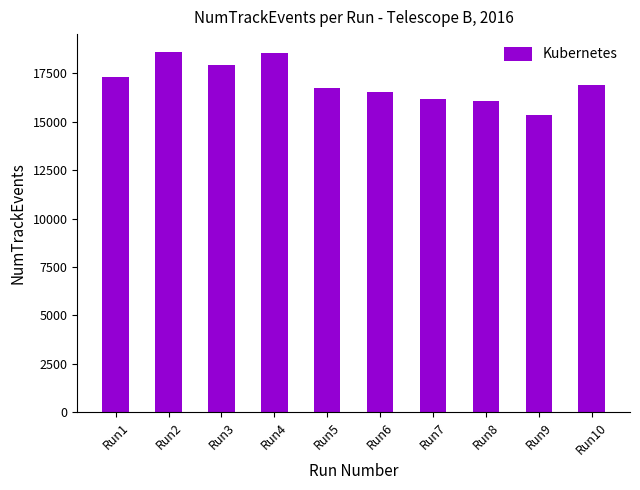

How many data points are less than 16882?

5